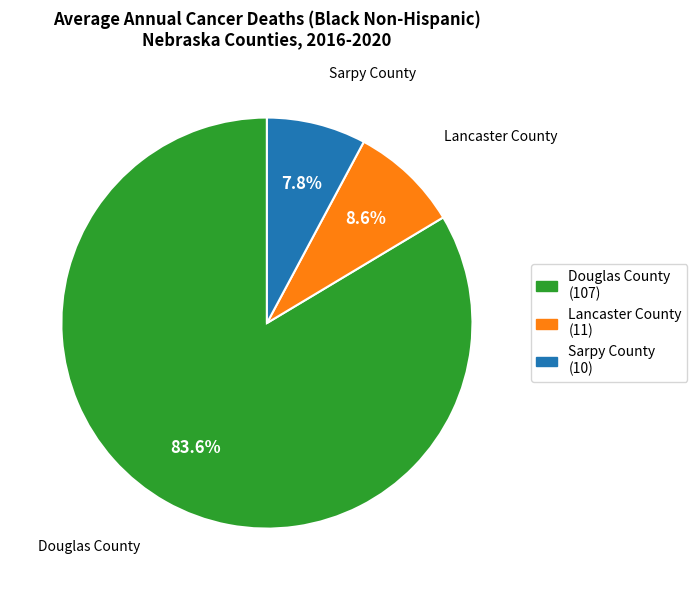

How many segments does this pie chart have?

3